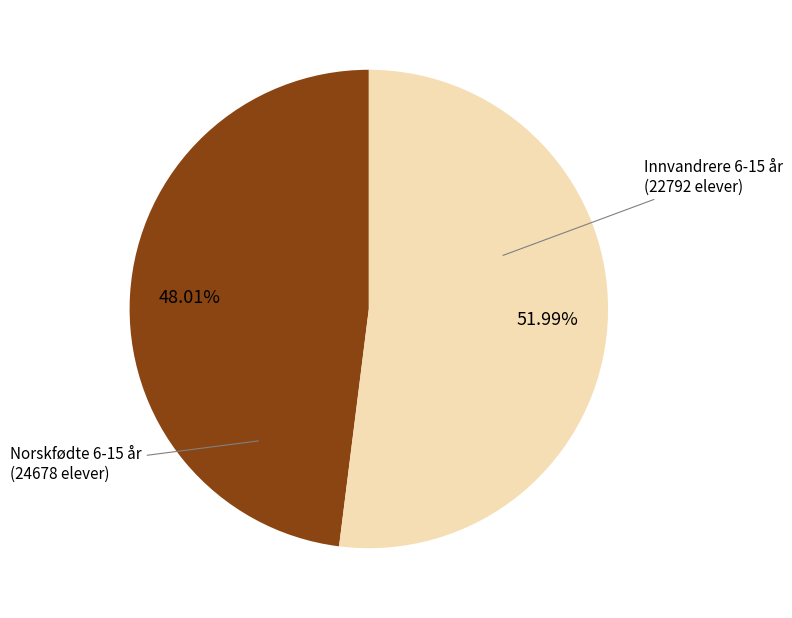

Is there a majority slice in this chart?

Yes